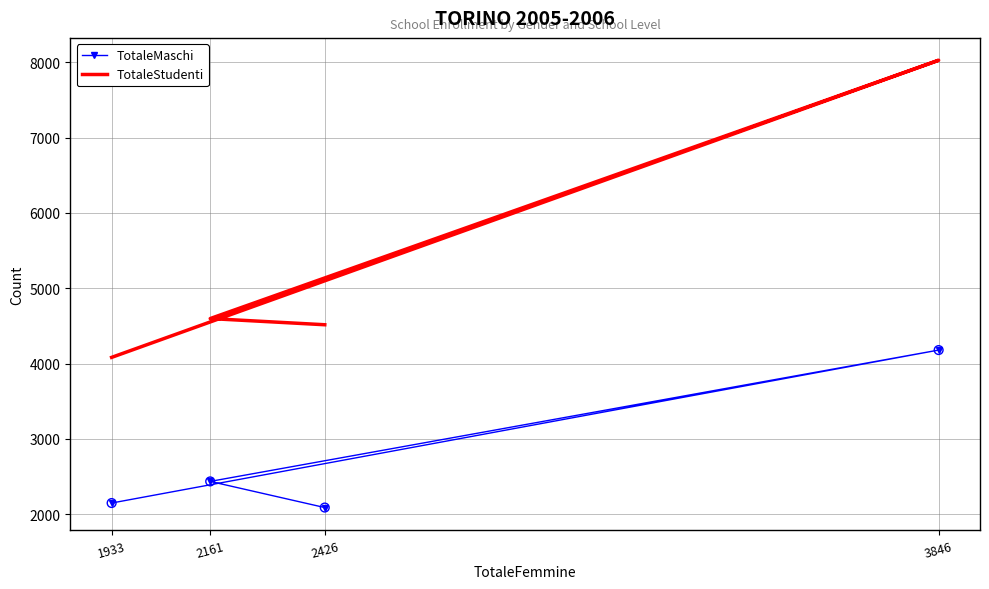

Which series has the largest total across all categories?

TotaleStudenti